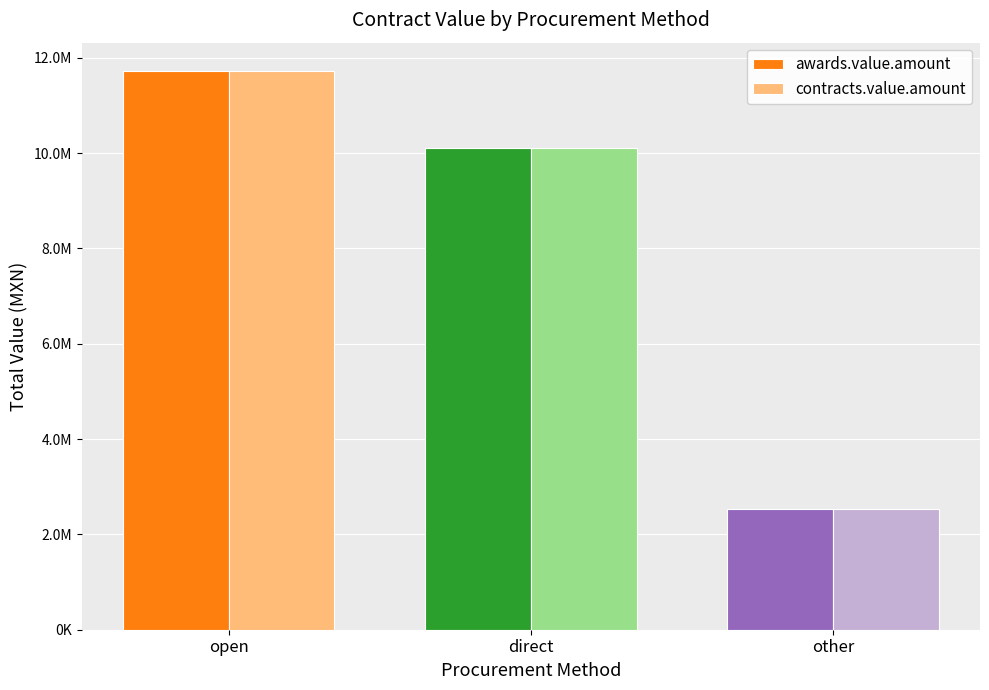

Are the bars horizontal?

No